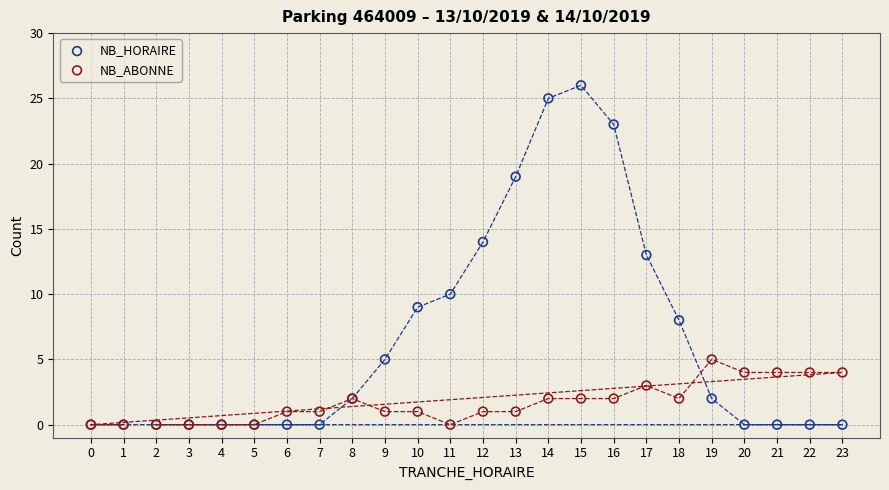

Which series has the widest spread of Y values?

NB_HORAIRE